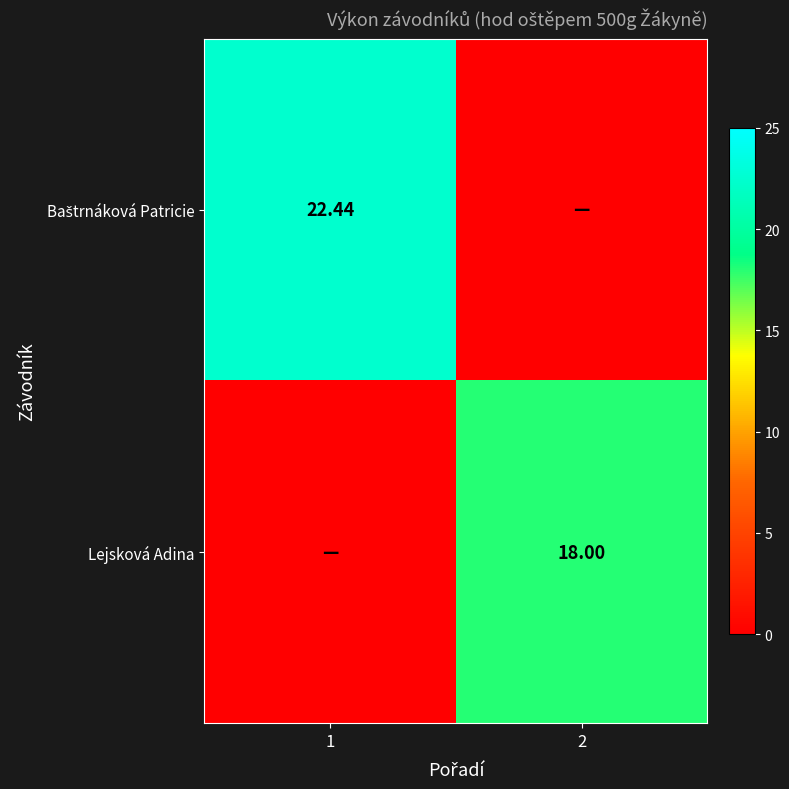

The Lejsková Adina series shows 0.0 at 1. True or false?

True